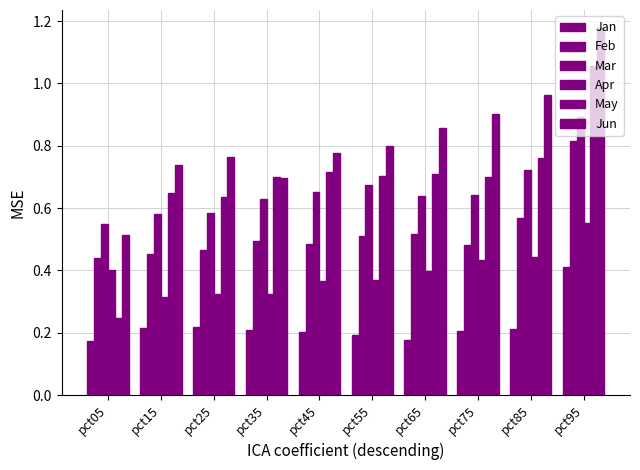

How many bars are there in total?

60